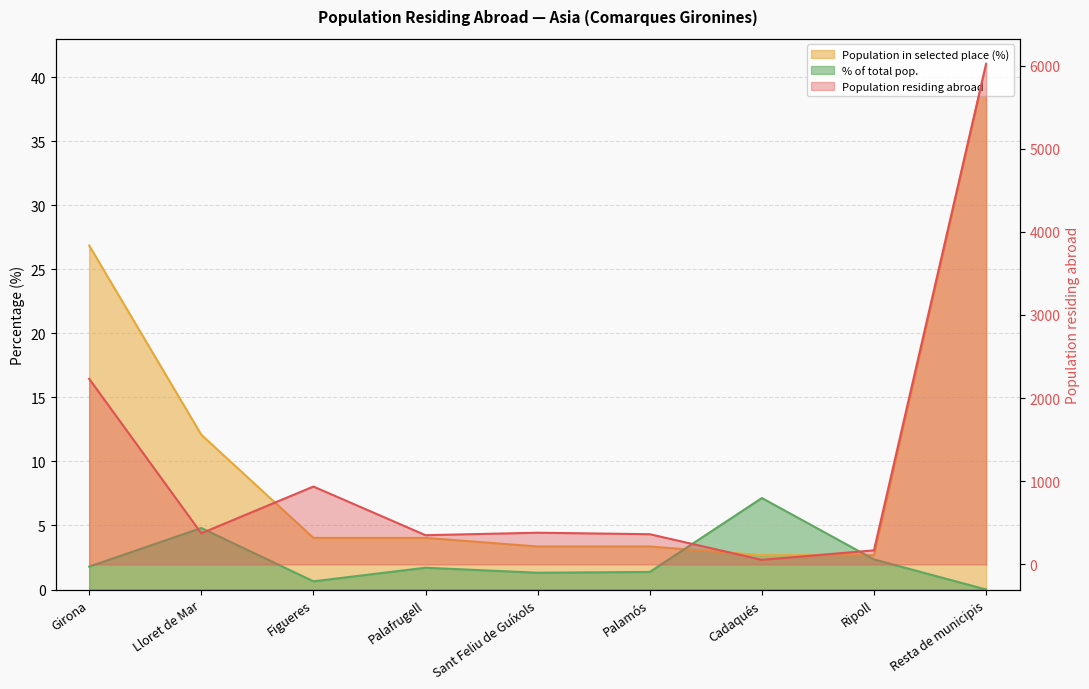

What is the value of the Population in selected place (%) point at the 6th from the left?

3.4